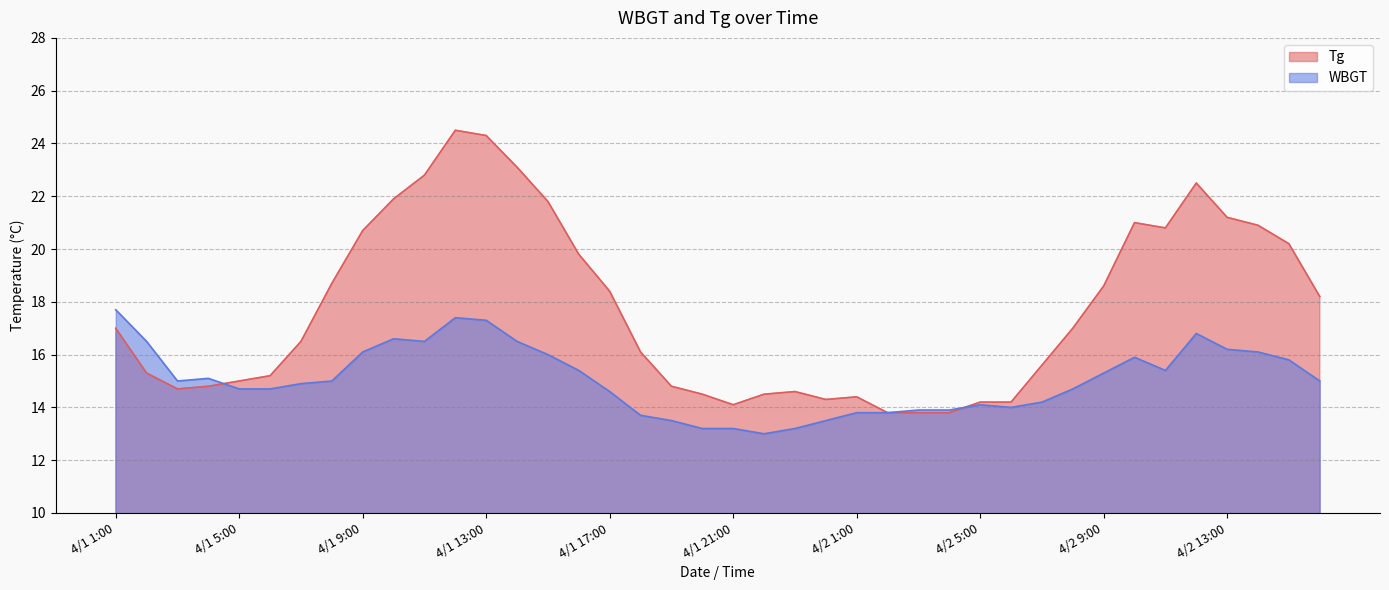

True or false: WBGT has a value of 7.5 at 4/1 15:00.

False